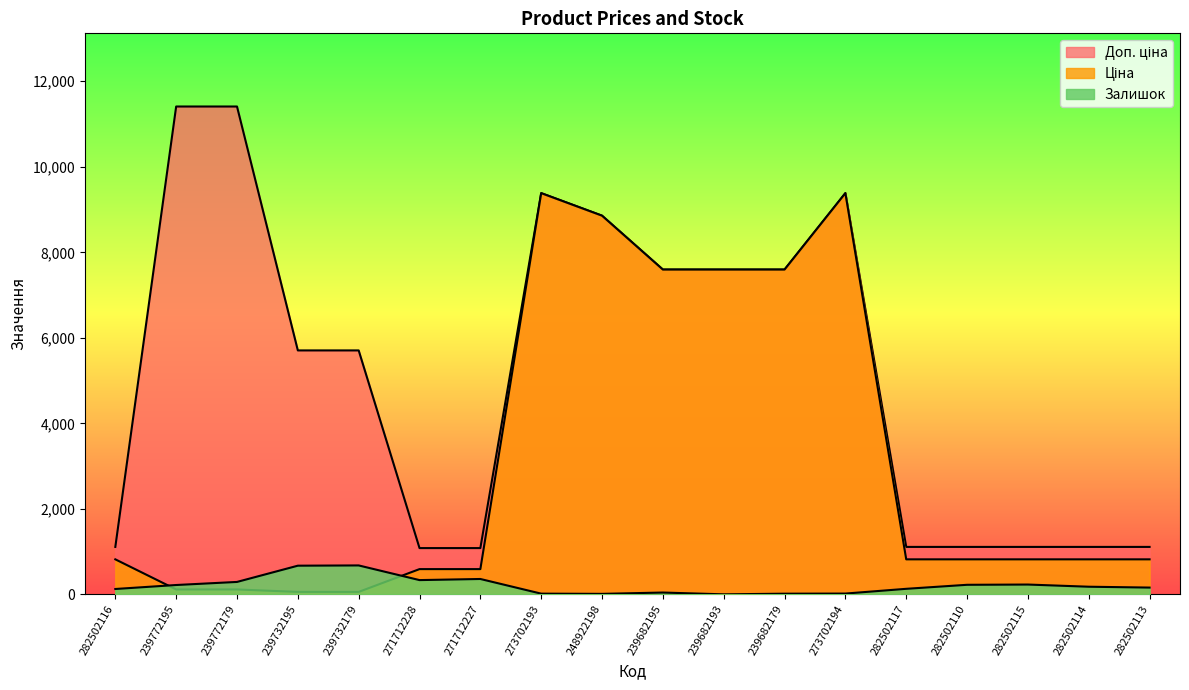

What is the difference between the highest and lowest values at 239682193?

7596.5